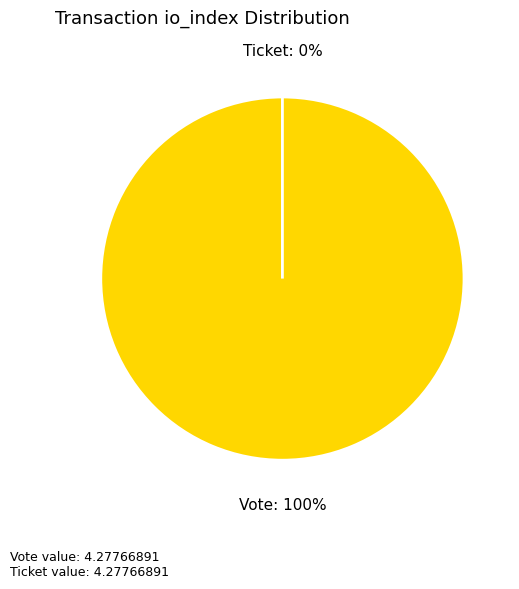

To the nearest percent, what is the difference between the Ticket (io_index=0) and Vote (io_index=1) slice percentages?

100%